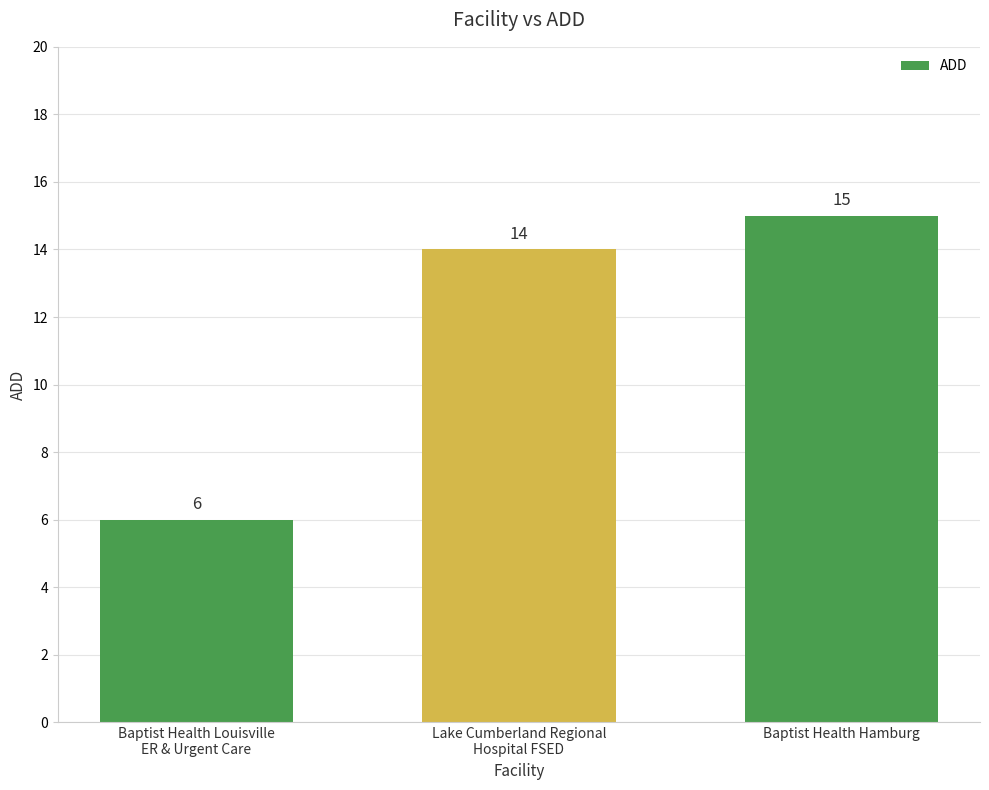

Which has a higher value, Baptist Health Hamburg or Baptist Health Louisville
ER & Urgent Care?

Baptist Health Hamburg